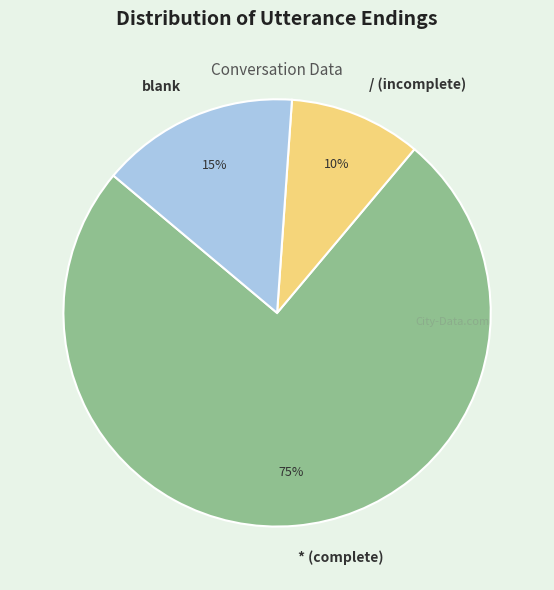

Which category has the biggest portion of the pie?

* (complete)